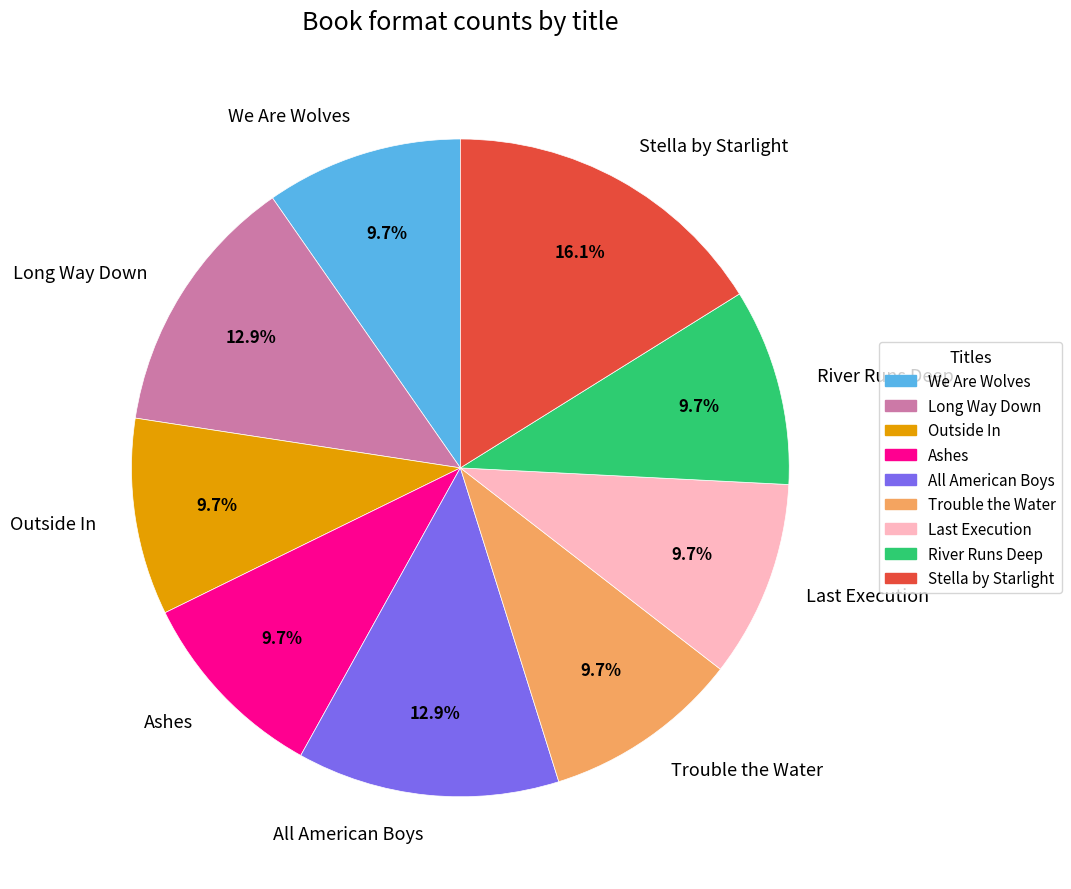

True or false: All American Boys accounts for 13% of the total.

True